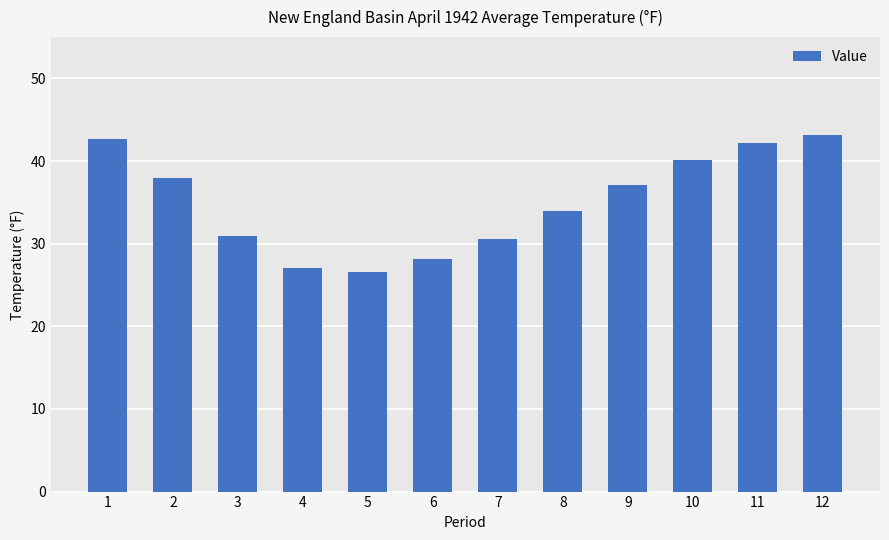

Which has a higher value, 11 or 5?

11